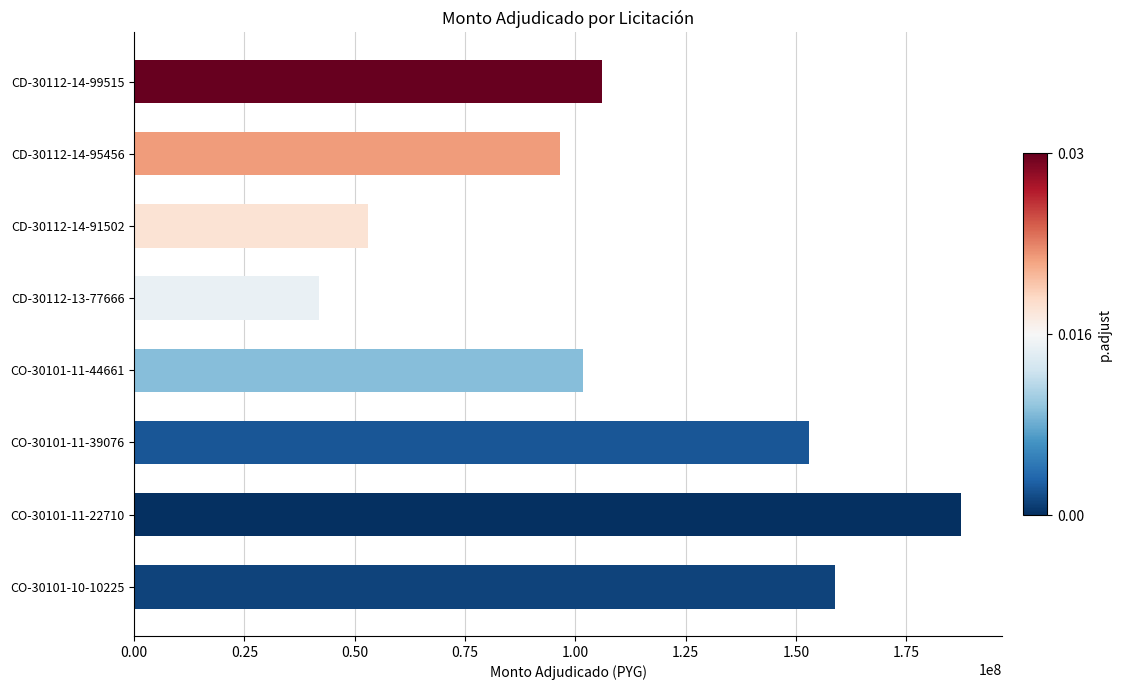

Which category has the highest value across all series?

CO-30101-11-22710